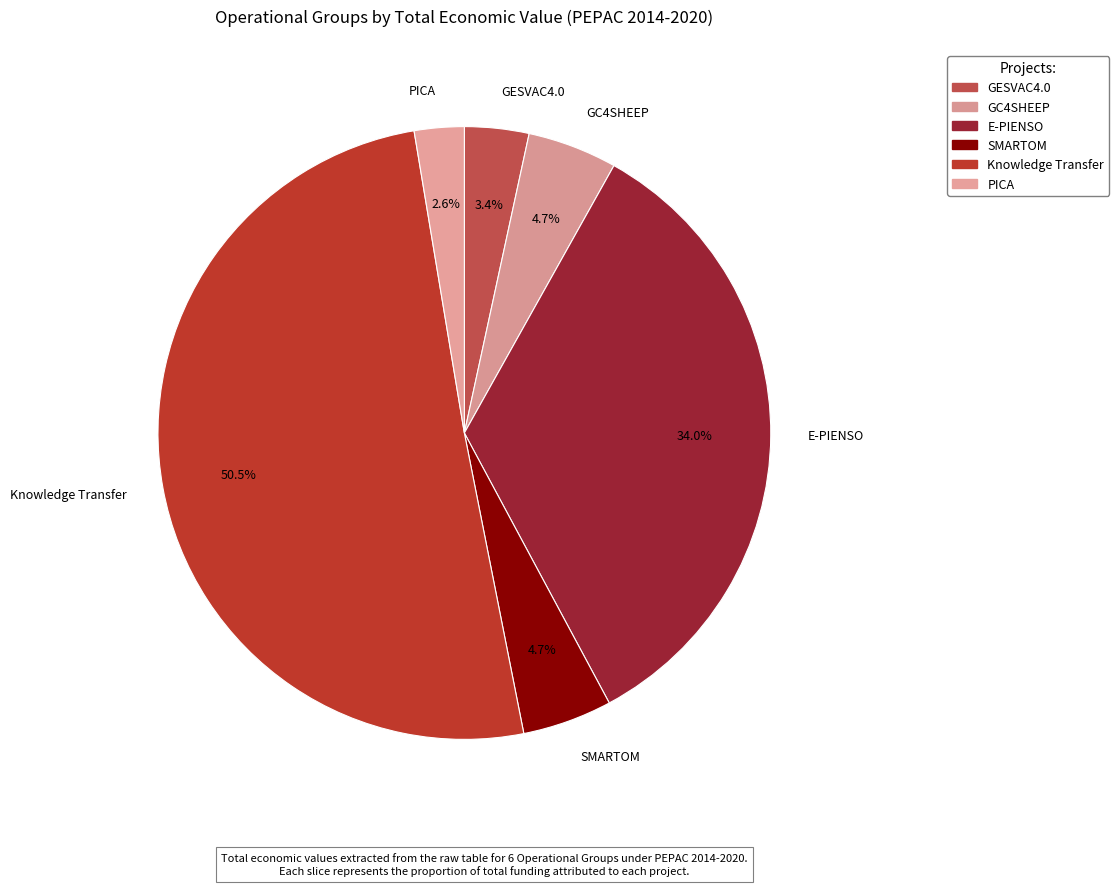

To the nearest percent, what is the combined percentage of GESVAC4.0 and E-PIENSO?

37%